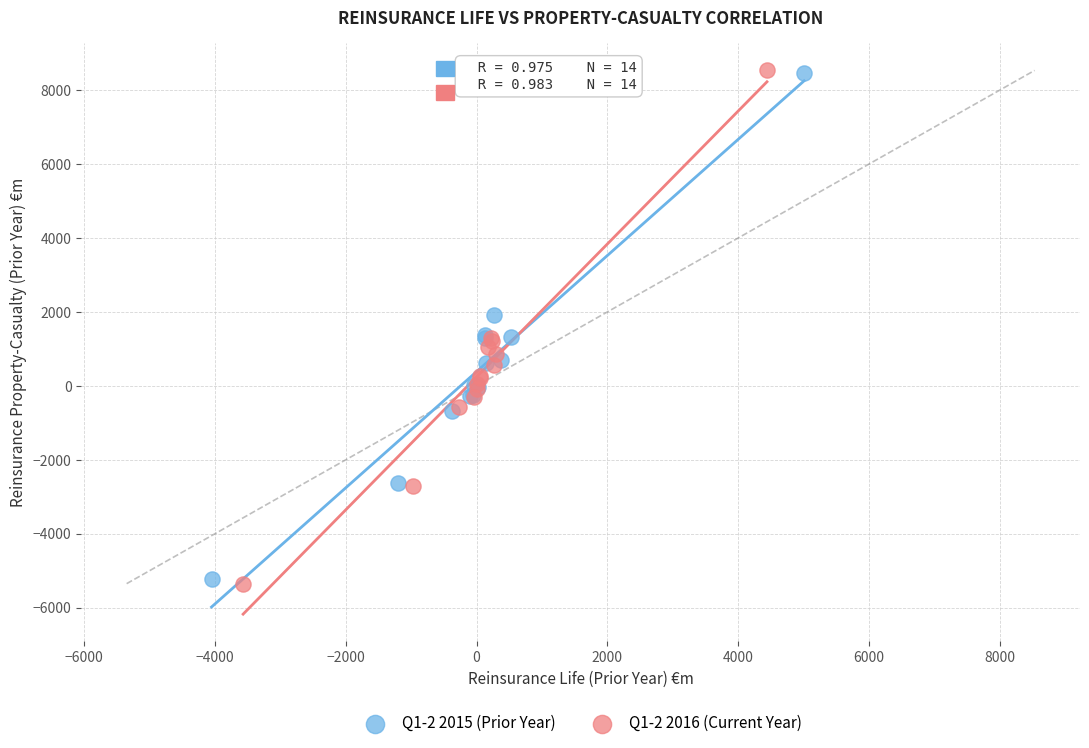

Which series contains the lowest Y value?

Q1-2 2016 (Current Year)